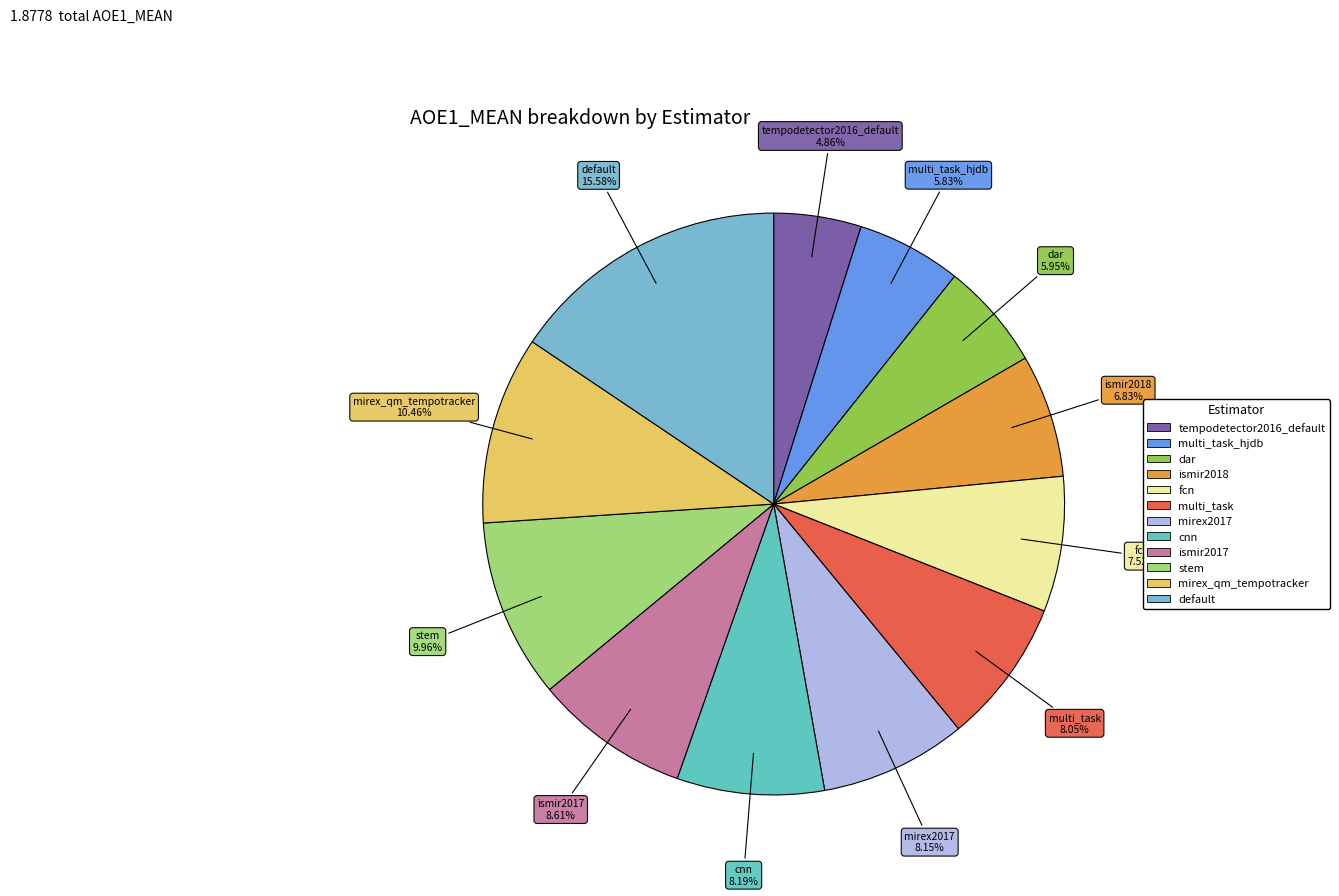

Count the number of slices in the pie.

12